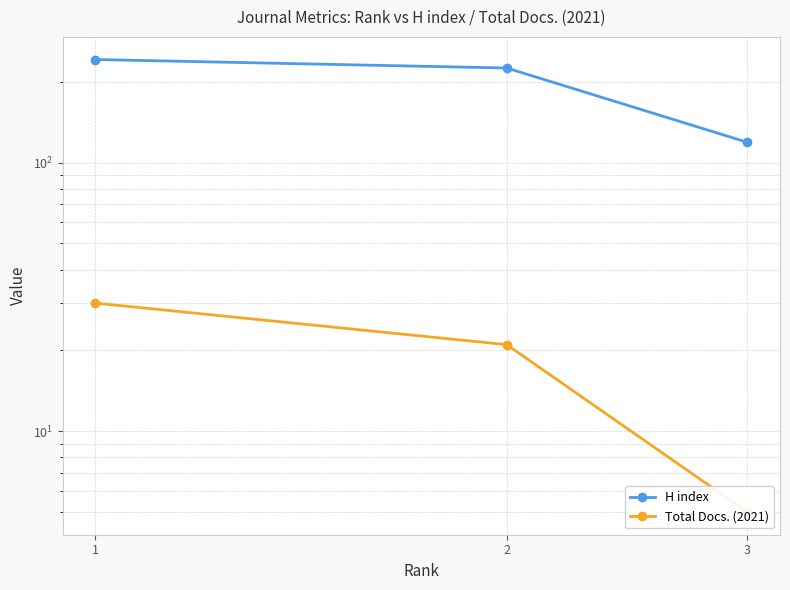

Rank the series by their average value, from lowest to highest.

Total Docs. (2021), H index